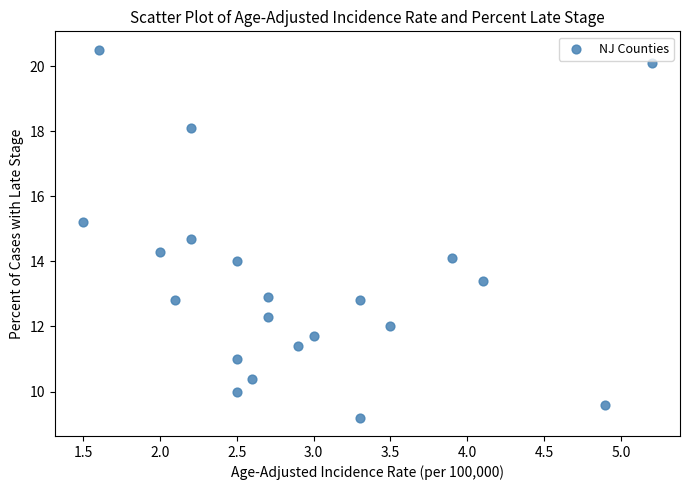

What is the range of X values (max minus min)?

3.7